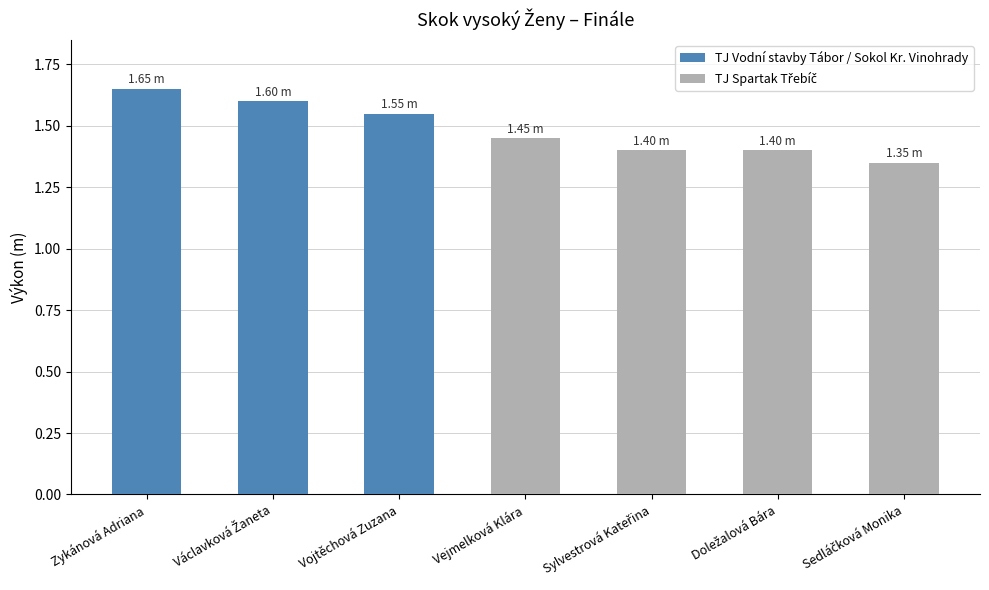

What is the value of the 7th bar from the left?

1.4